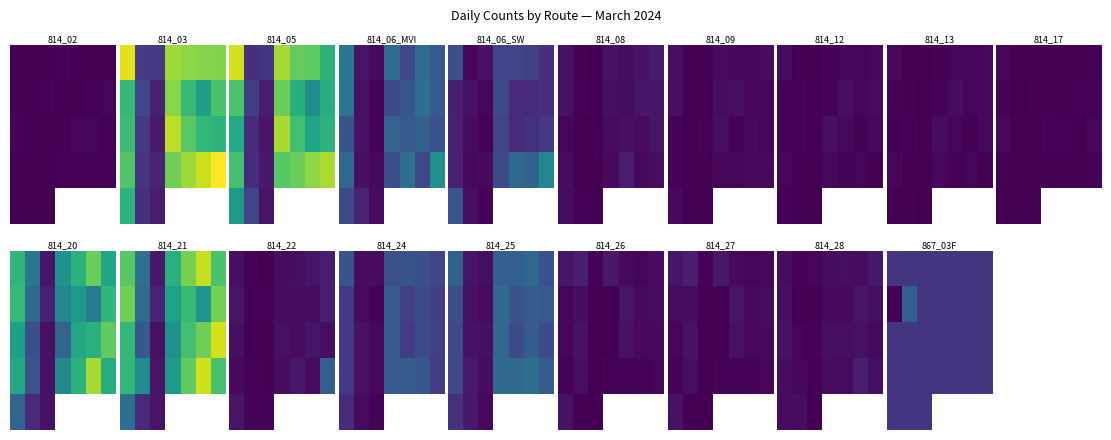

Which has a higher value, 6 or 3?

6